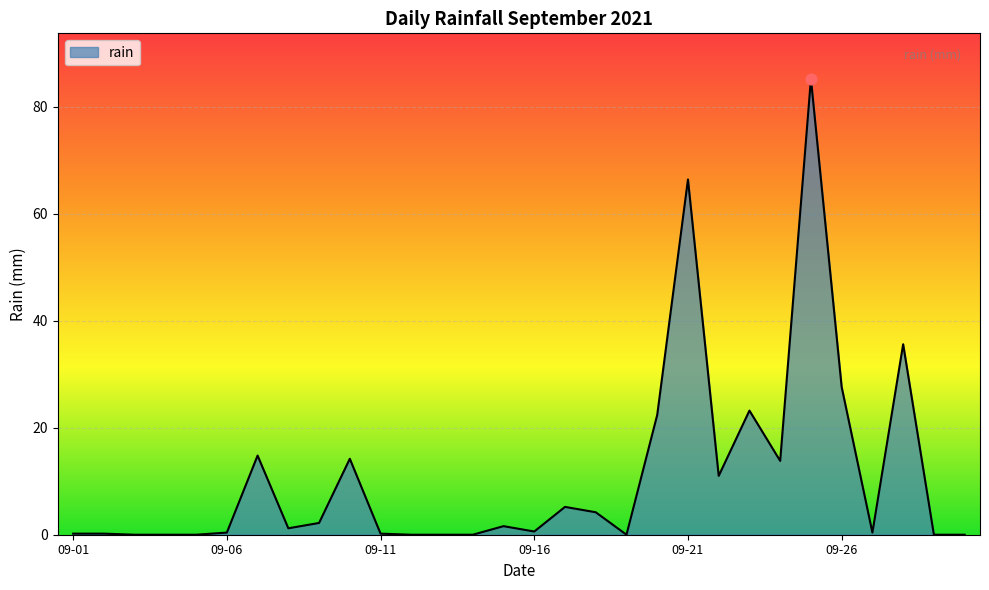

What is the greatest value displayed?

85.2